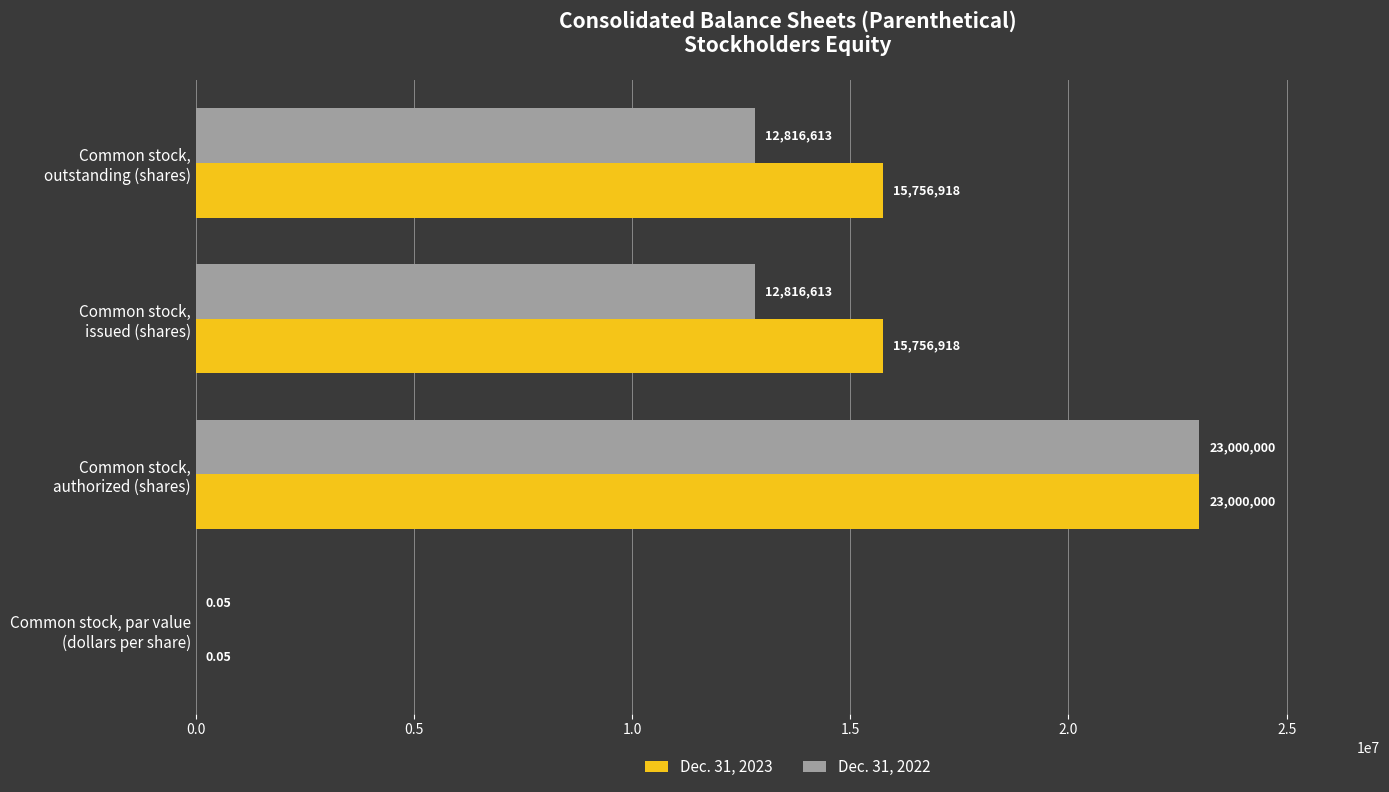

Which series has the largest total across all categories?

Dec. 31, 2023